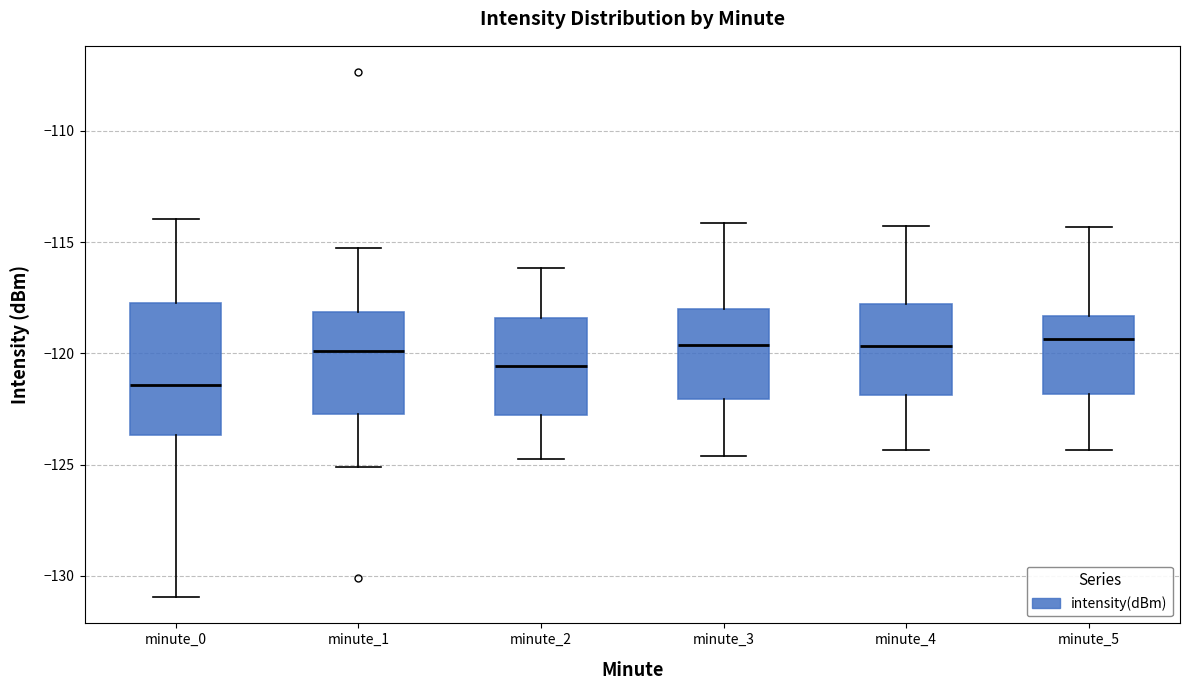

Comparing the boxes themselves (not the whiskers), which one is the tallest?

minute_0